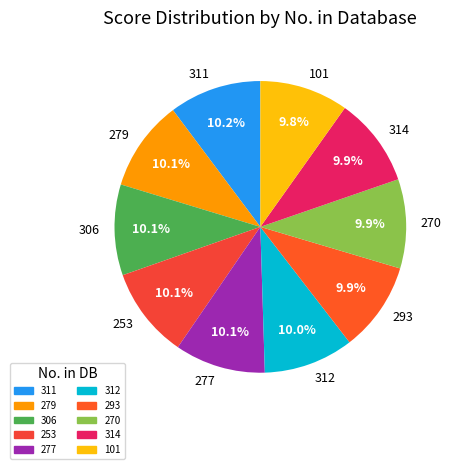

The 293 slice represents 1% of the pie. True or false?

False